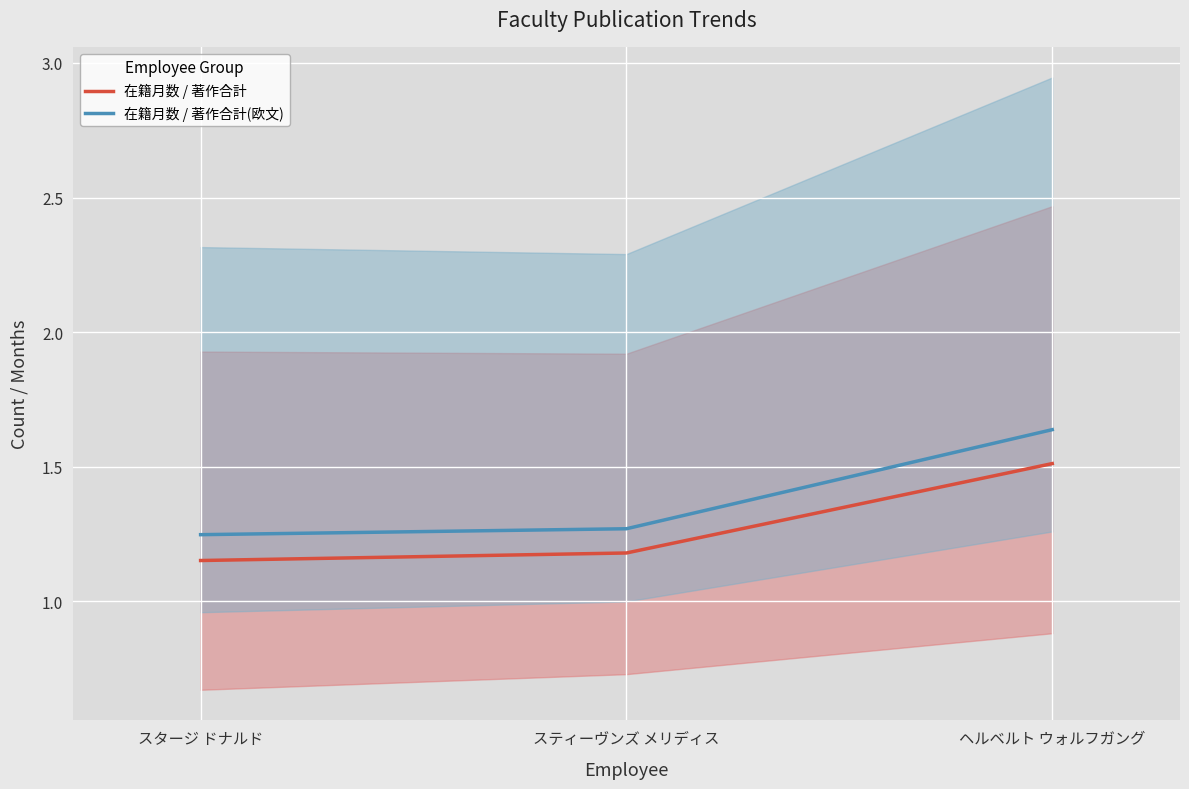

The value of 在籍月数 / 著作合計 at スタージ ドナルド is 1.6. True or false?

False